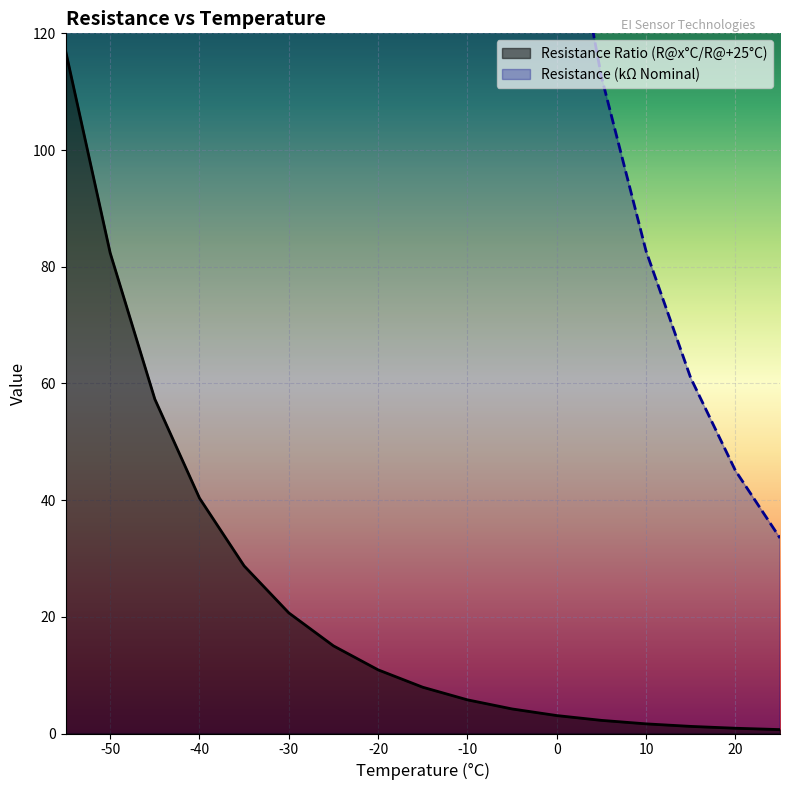

At which category is the sum across all series the highest?

-55